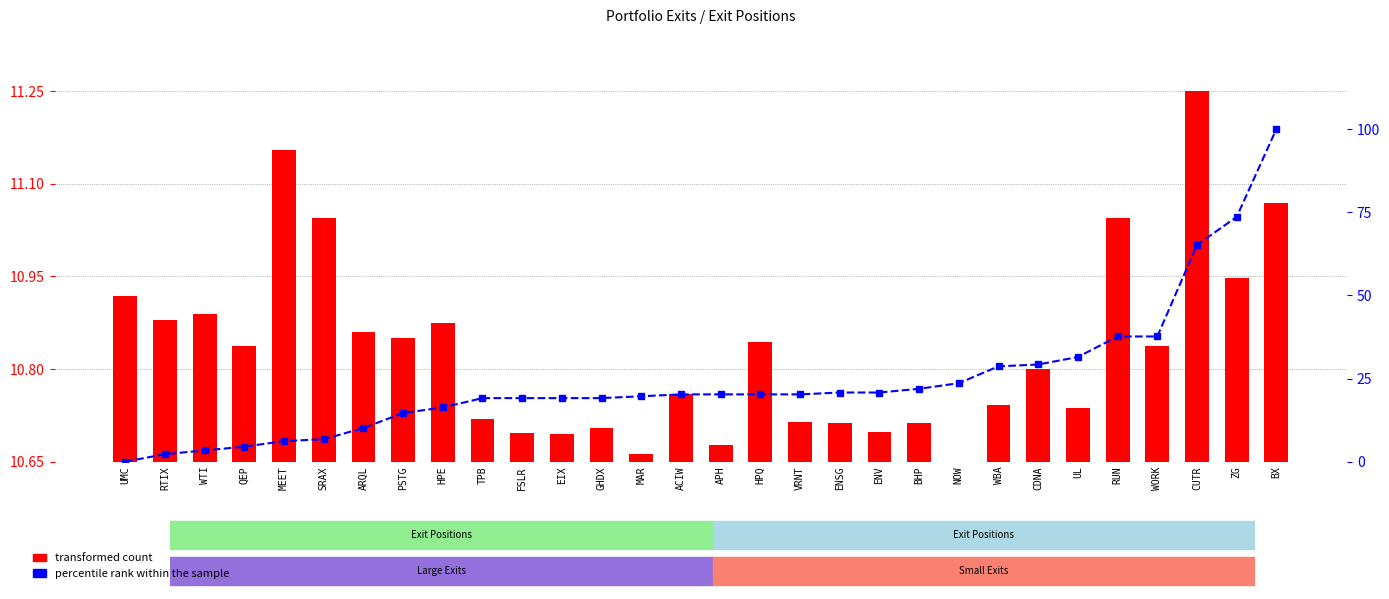

At which category does the chart reach its peak across all series?

BX